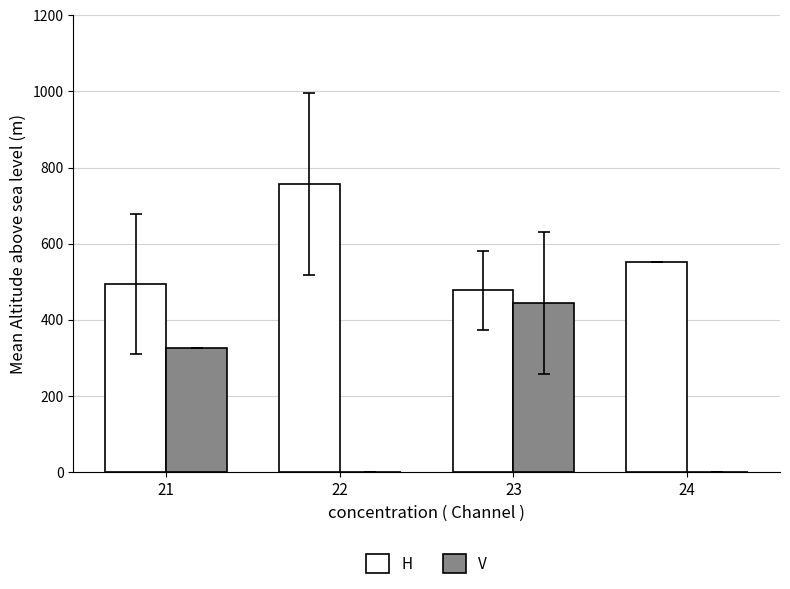

What is the maximum value for V?

444.0